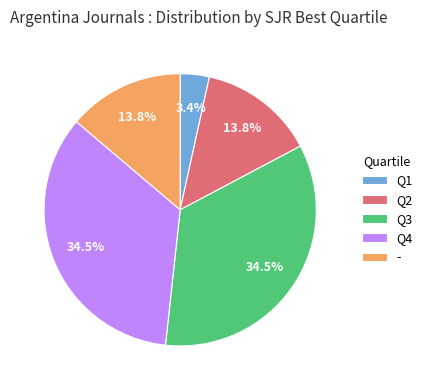

Which category has the smallest portion of the pie?

Q1